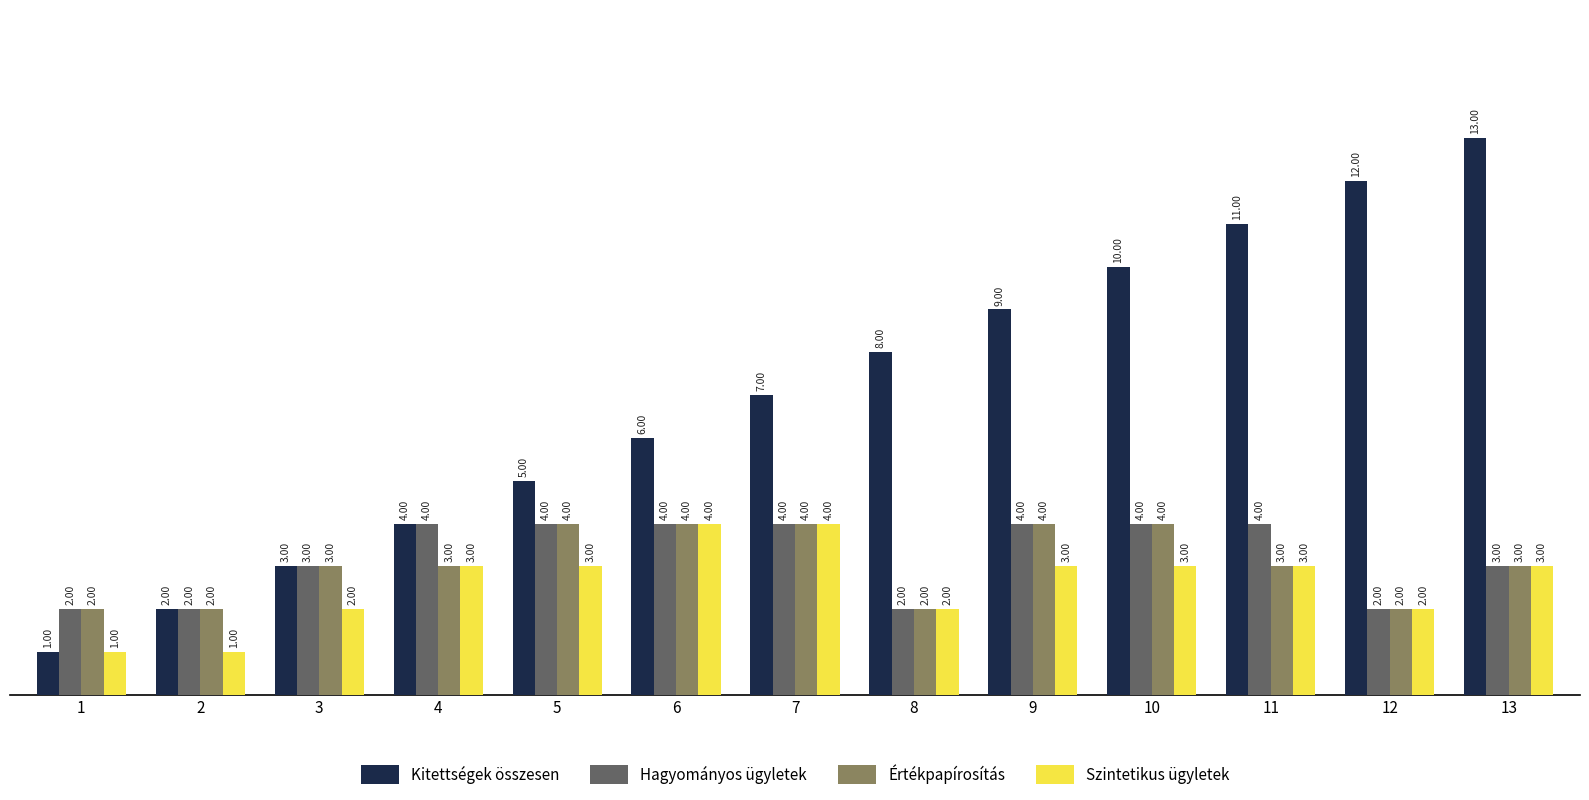

Which series has the largest total across all categories?

Kitettségek összesen